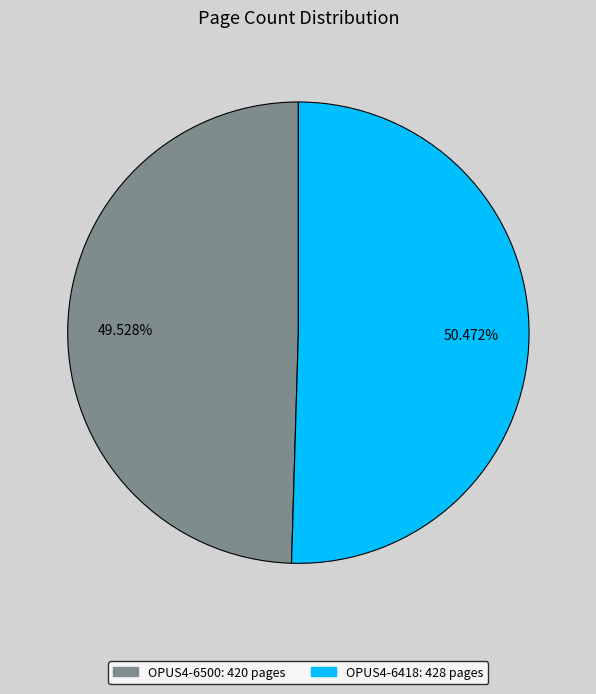

To the nearest percent, what percentage of the pie is OPUS4-6418?

50%